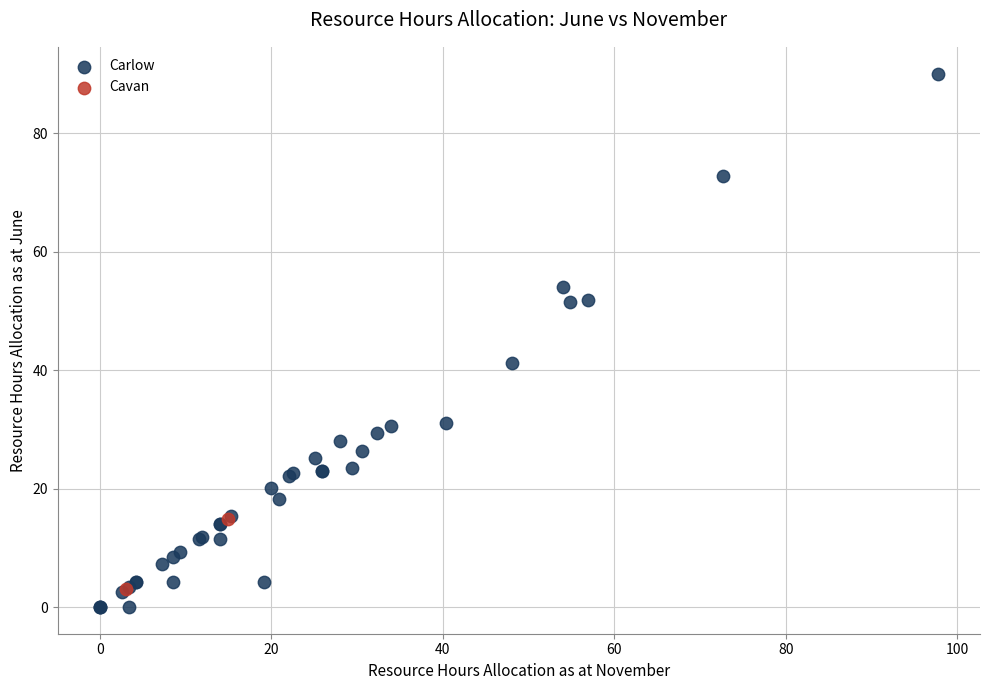

What are all the series names shown in the legend?

Carlow, Cavan